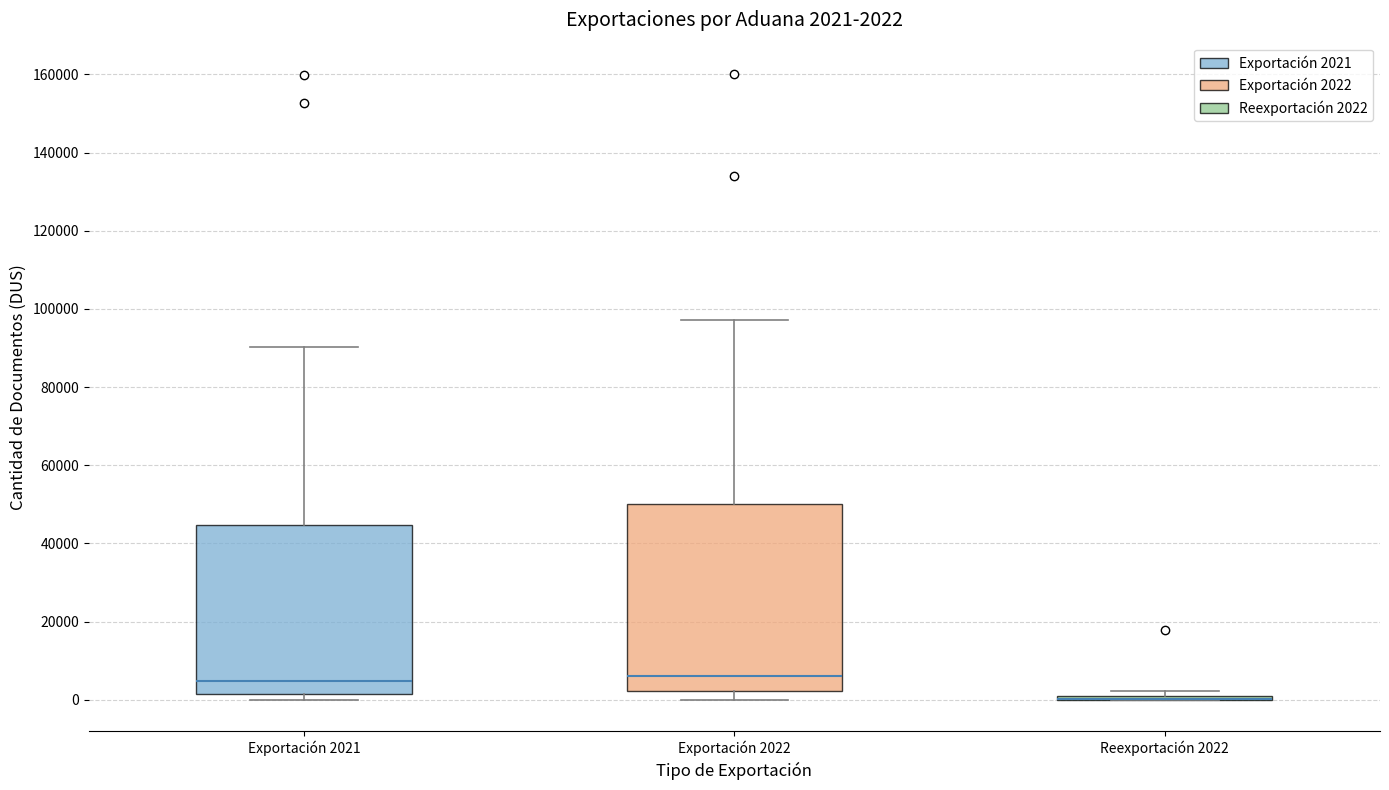

Which box is the tallest, from its lower edge to its upper edge?

Exportación 2022